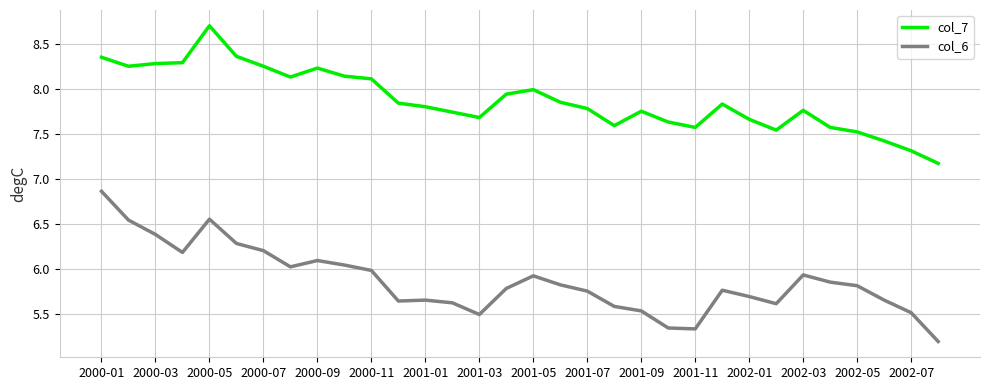

What is the average value of the col_6 series?

5.9